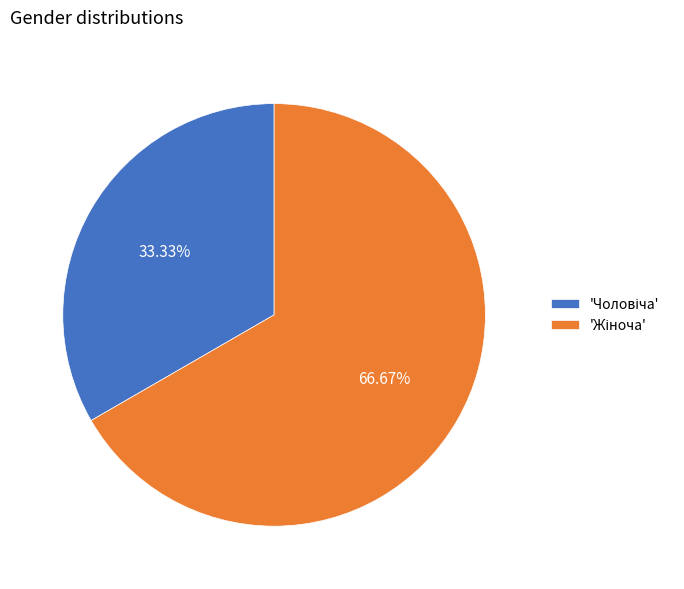

Is there a majority slice in this chart?

Yes